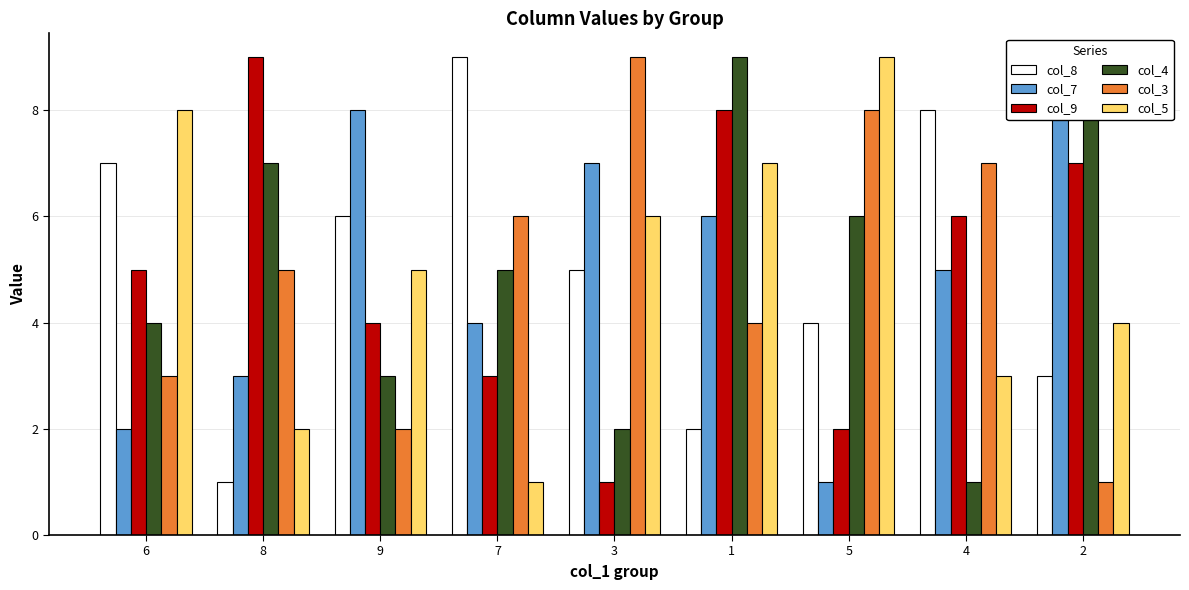

Which category has the highest value in the col_8 series?

7